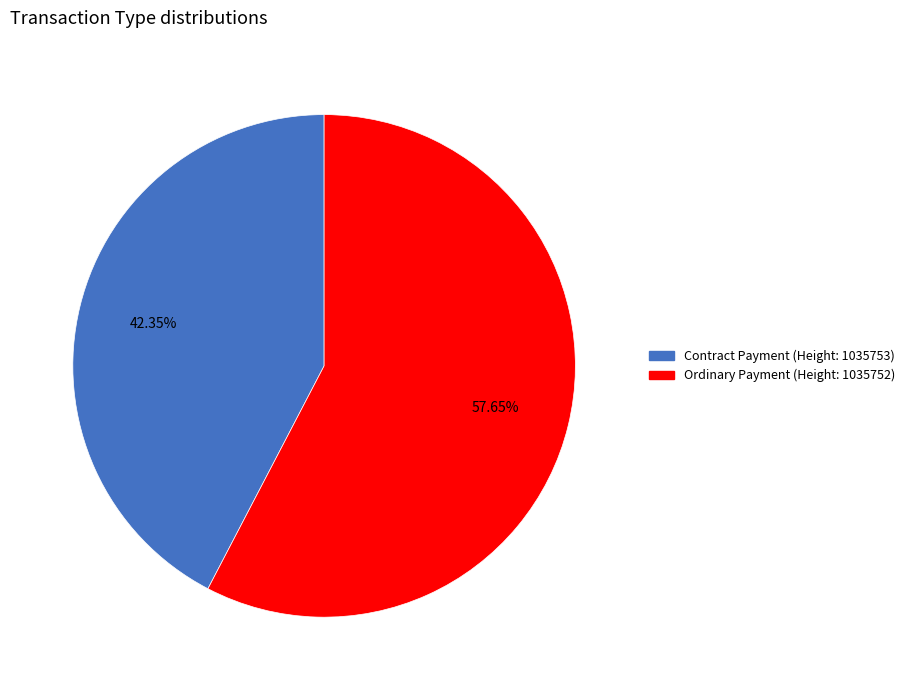

Count the number of slices in the pie.

2